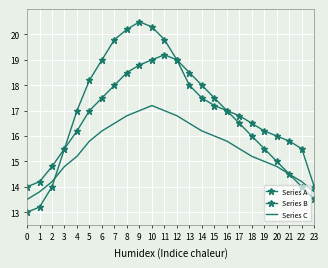

Reading left to right, list all the values displayed in this chart.

Series A: 0=13.0	1=13.2	2=14.0	3=15.5	4=17.0	5=18.2	6=19.0	7=19.8	8=20.2	9=20.5	10=20.3	11=19.8	12=19.0	13=18.0	14=17.5	15=17.2	16=17.0	17=16.8	18=16.5	19=16.2	20=16.0	21=15.8	22=15.5	23=14.0
Series B: 0=14.0	1=14.2	2=14.8	3=15.5	4=16.2	5=17.0	6=17.5	7=18.0	8=18.5	9=18.8	10=19.0	11=19.2	12=19.0	13=18.5	14=18.0	15=17.5	16=17.0	17=16.5	18=16.0	19=15.5	20=15.0	21=14.5	22=14.0	23=13.5
Series C: 0=13.5	1=13.8	2=14.2	3=14.8	4=15.2	5=15.8	6=16.2	7=16.5	8=16.8	9=17.0	10=17.2	11=17.0	12=16.8	13=16.5	14=16.2	15=16.0	16=15.8	17=15.5	18=15.2	19=15.0	20=14.8	21=14.5	22=14.2	23=13.8